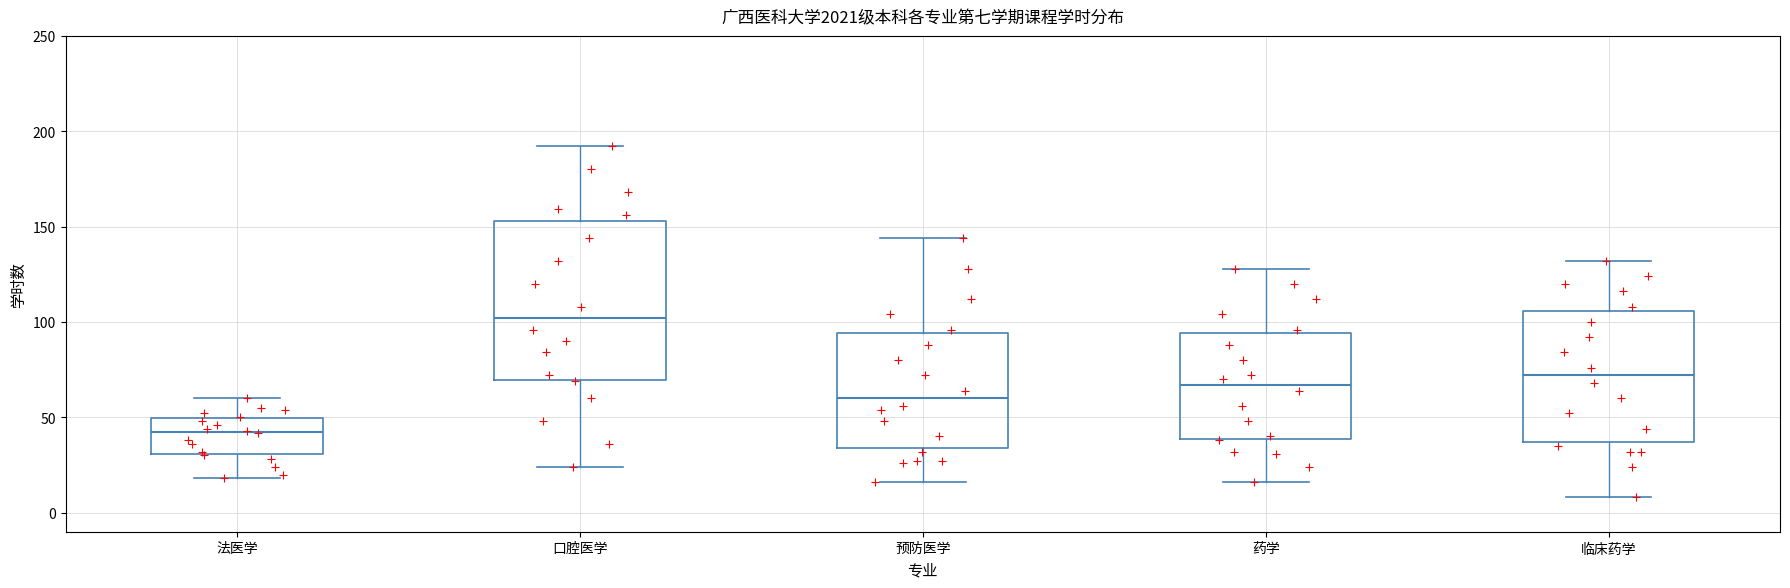

Which box is the tallest, from its lower edge to its upper edge?

口腔医学